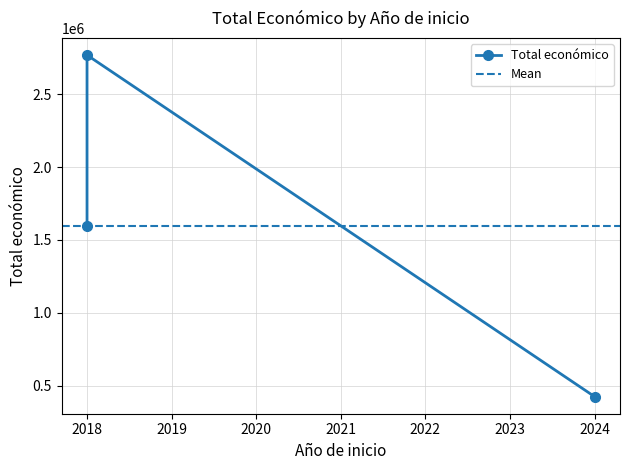

Reading left to right, list all the values displayed in this chart.

424720	2769359	1597786